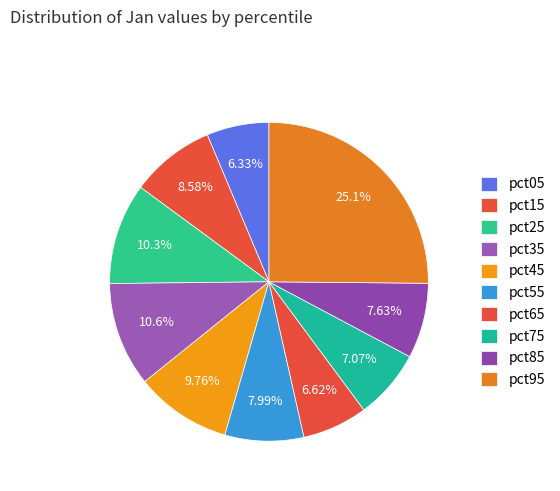

How many segments does this pie chart have?

10